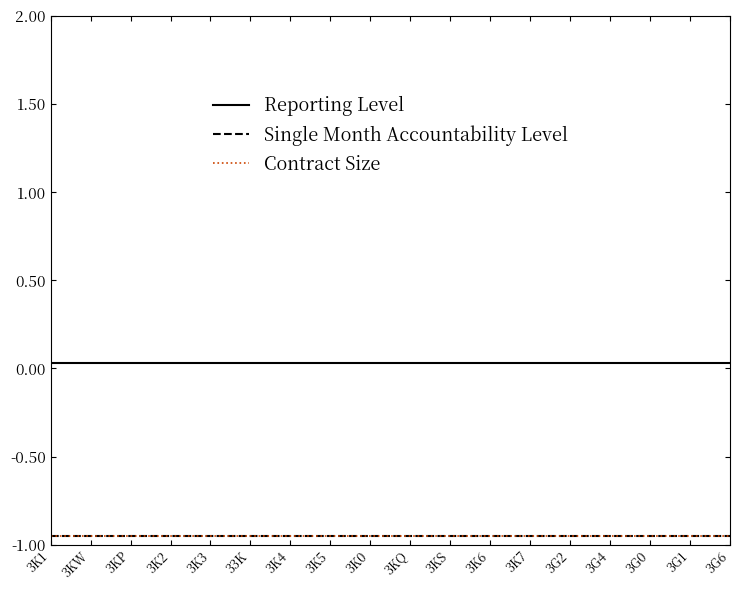

Which series has the largest total across all categories?

Reporting Level